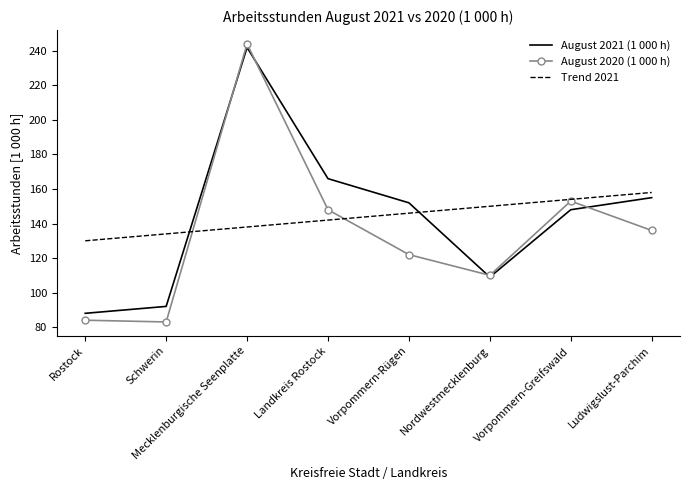

List the labels in order of Trend 2021 value, largest first.

Ludwigslust-Parchim, Vorpommern-Greifswald, Nordwestmecklenburg, Vorpommern-Rügen, Landkreis Rostock, Mecklenburgische Seenplatte, Schwerin, Rostock